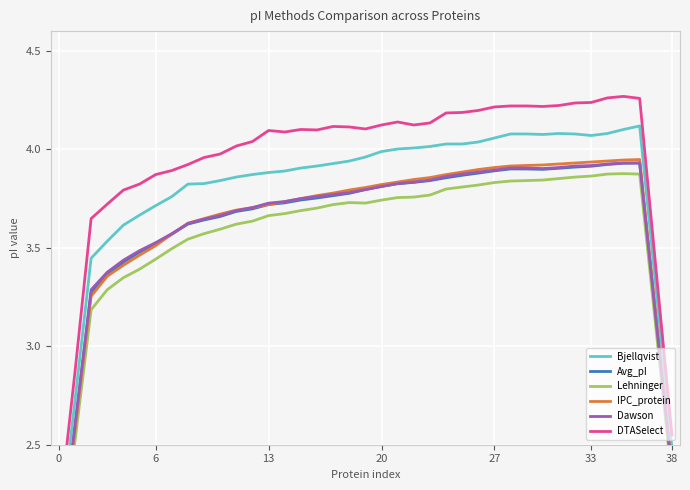

Is the value of Lehninger at 6 greater than the value of Bjellqvist at 13?

No